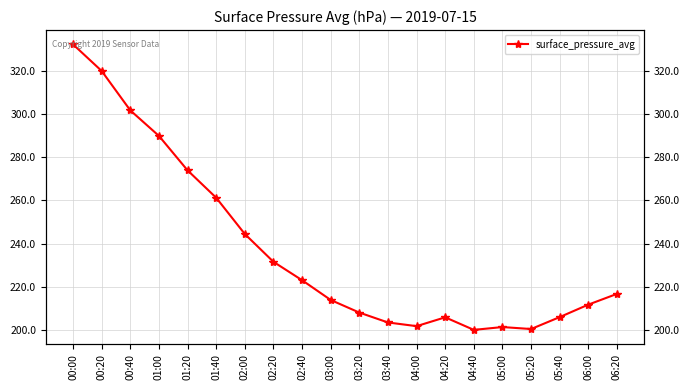

True or false: the data has more than 1 interior local peaks.

True